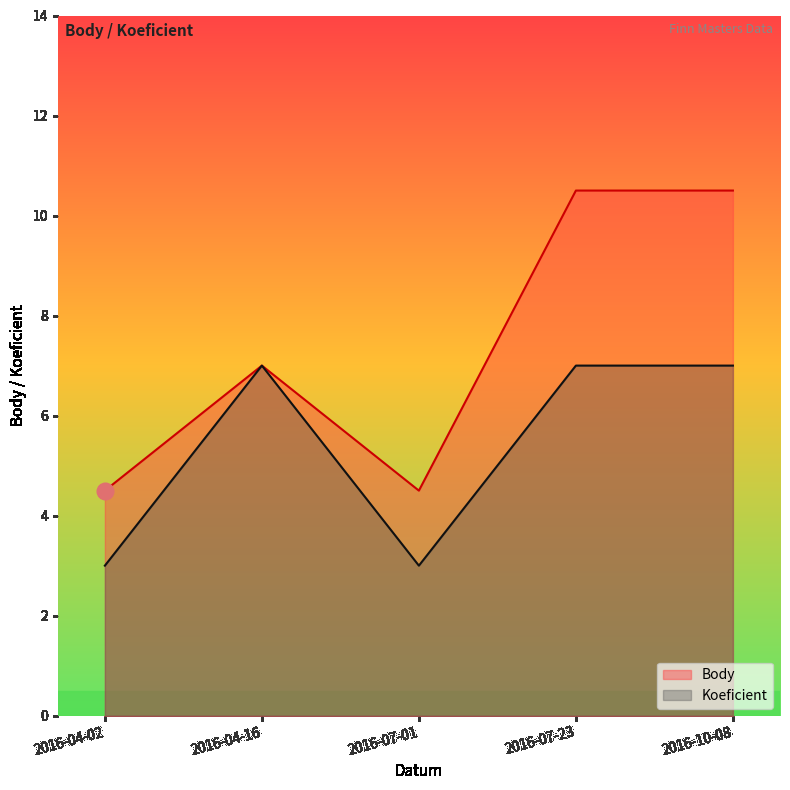

What is the label of the 1st point from the right?

2016-10-08